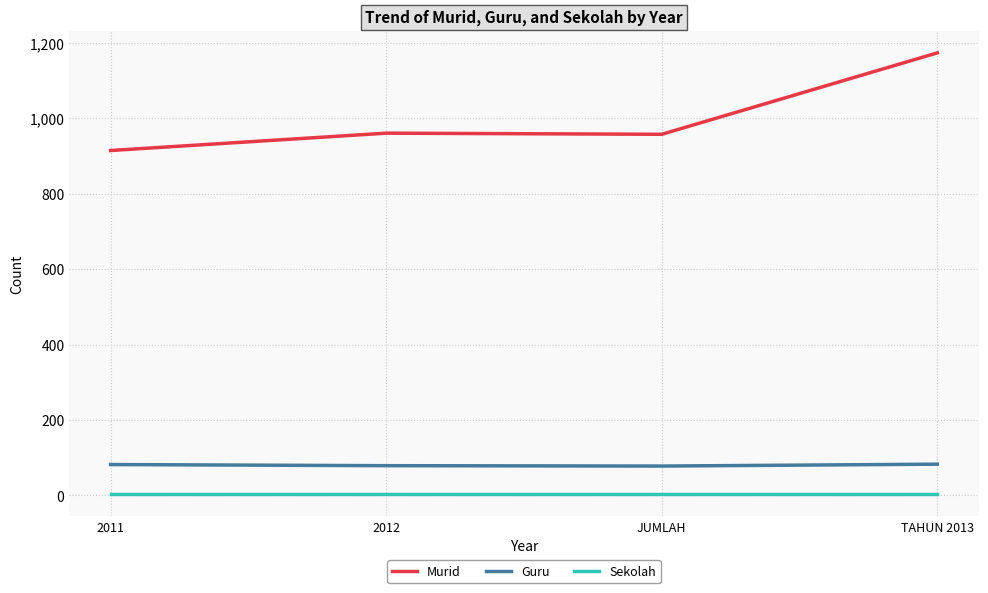

What is the sum of all Murid values?

4008